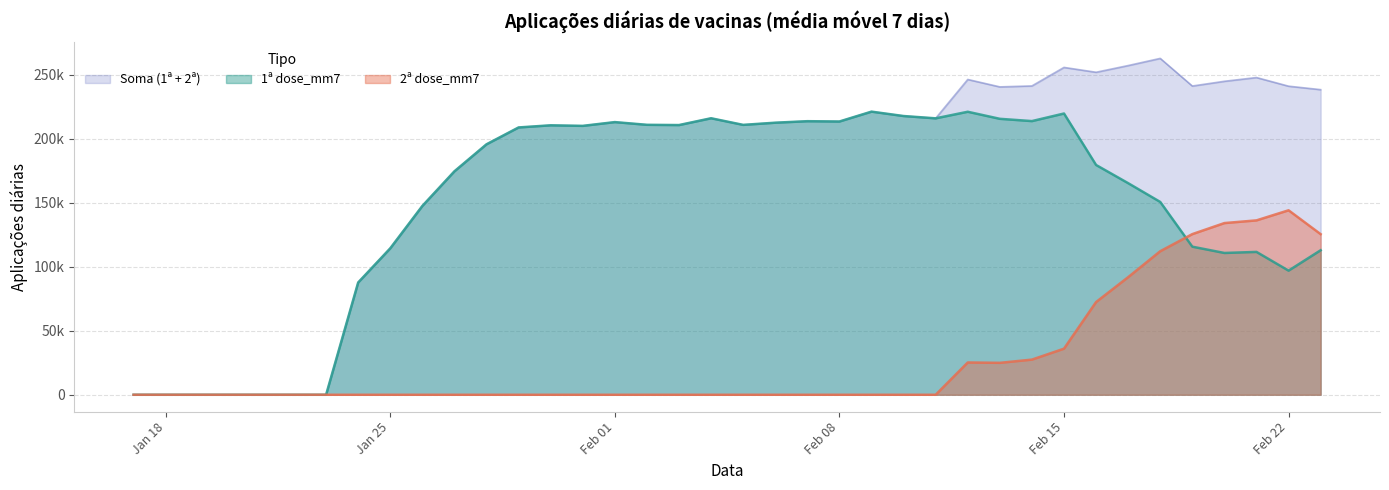

At which category does the chart reach its minimum across all series?

2021-01-17